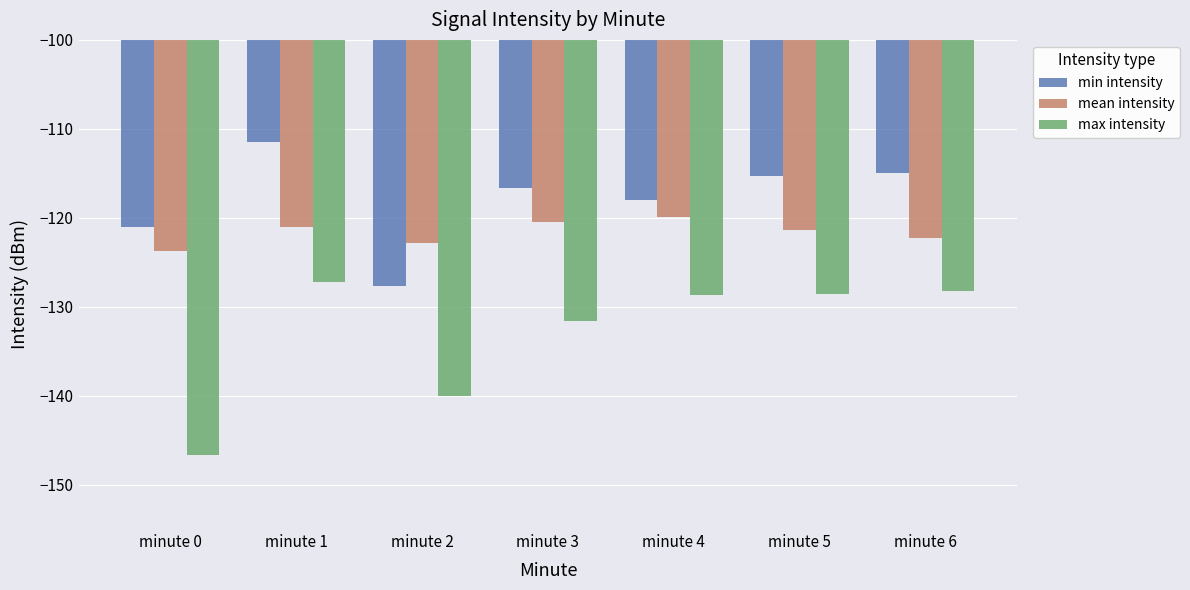

At which category is the sum across all series the highest?

minute 1